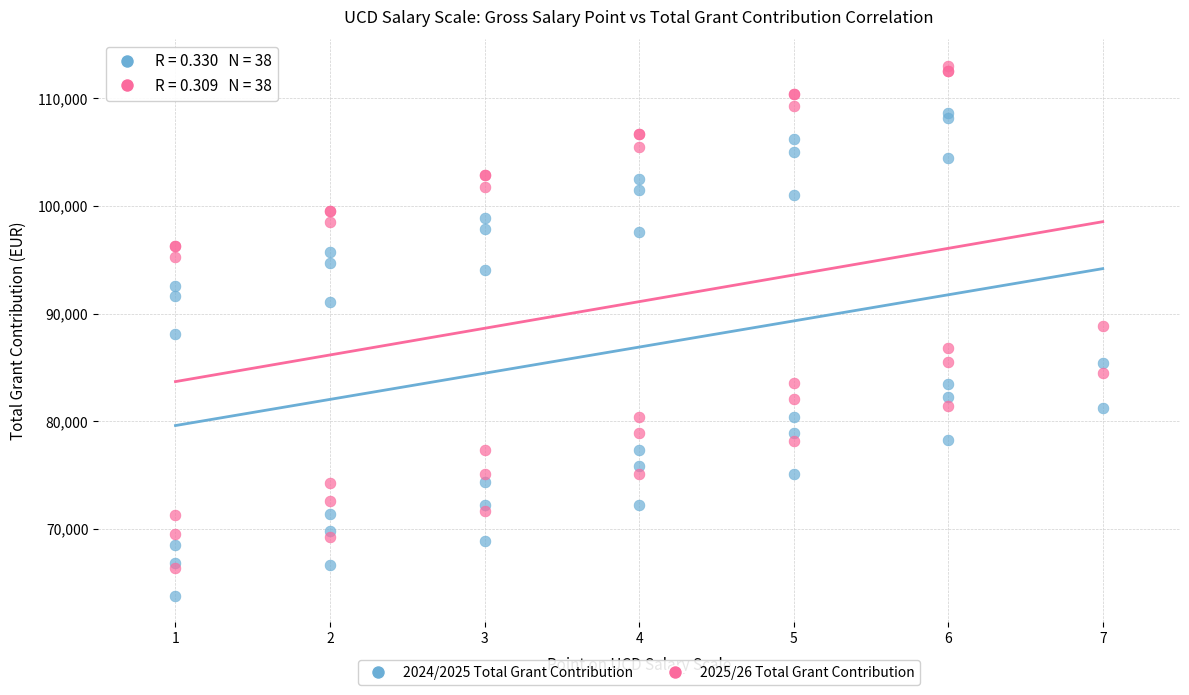

In the 2025/26 Total Grant Contribution series, what Y value is closest to 89676?

88824.8